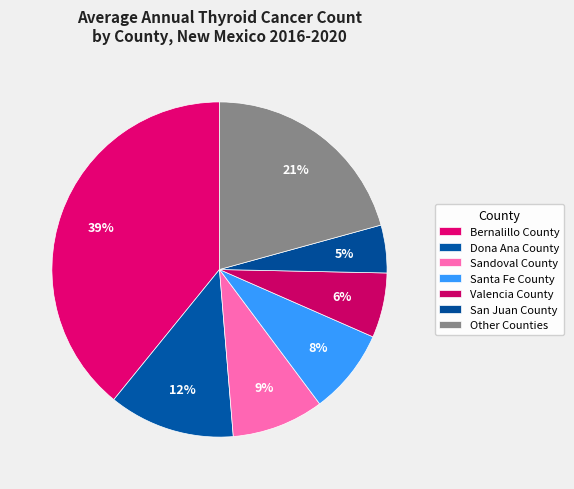

Count the number of slices in the pie.

7